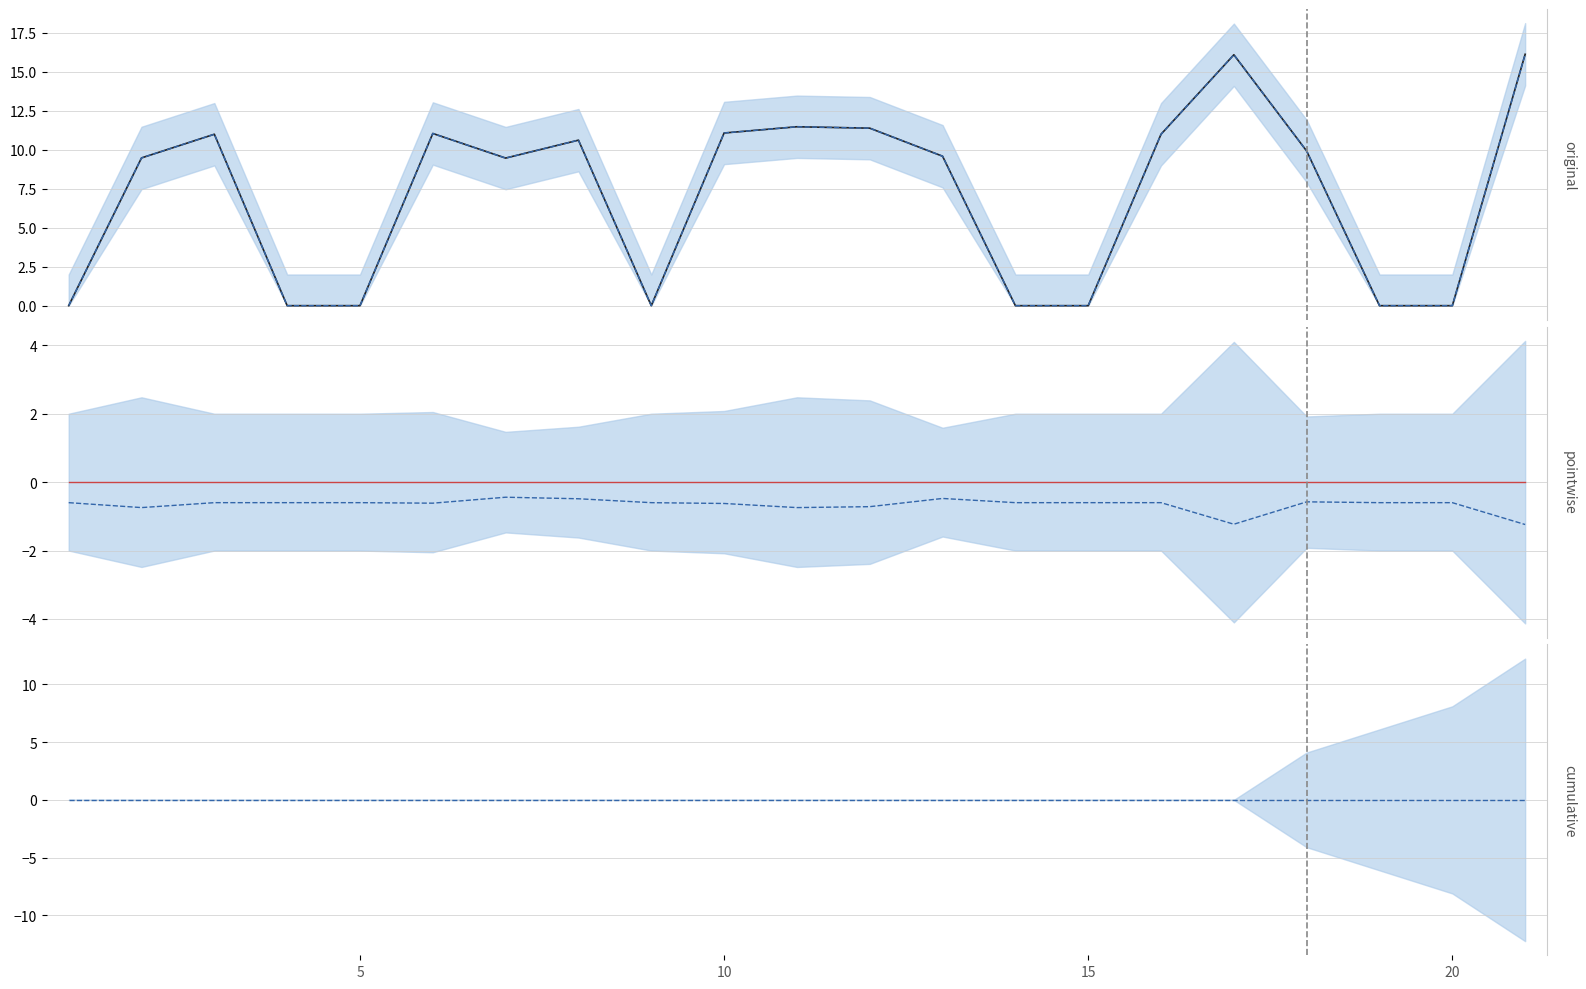

The predicted series shows -6.2 at 5. True or false?

False